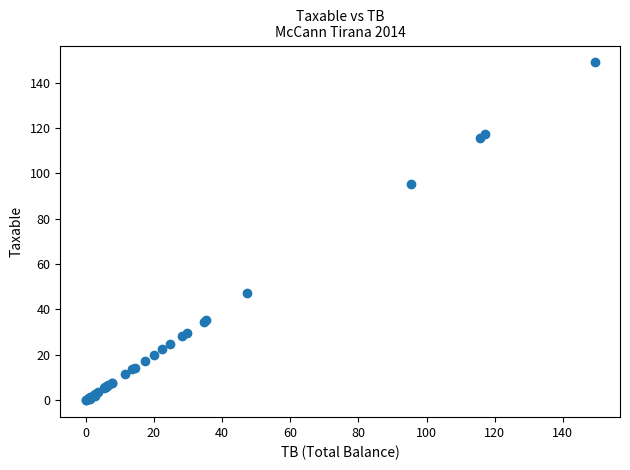

What Y value in the scatter plot is closest to 74?

95.4